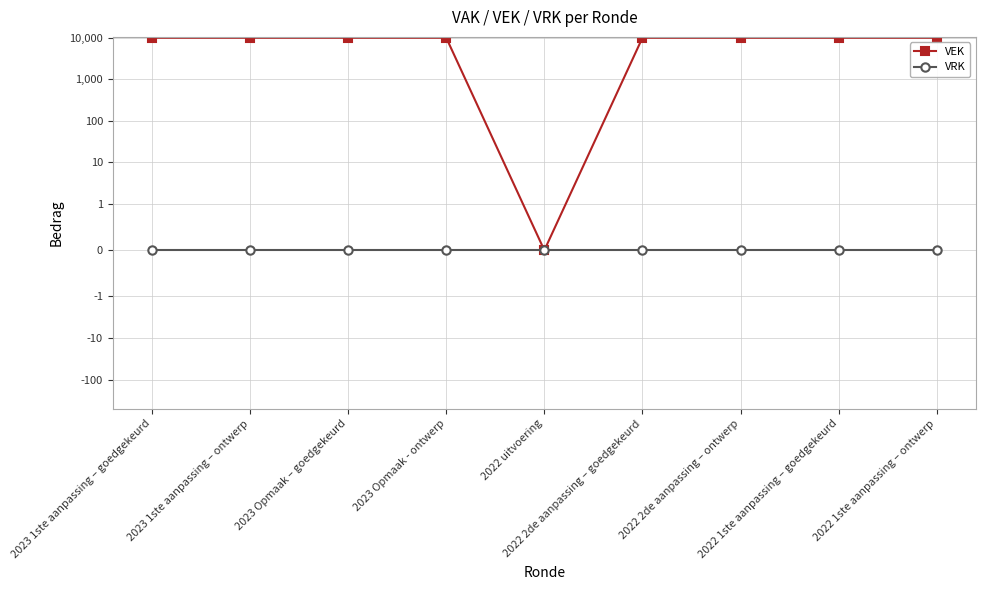

Which series has the largest total across all categories?

VEK